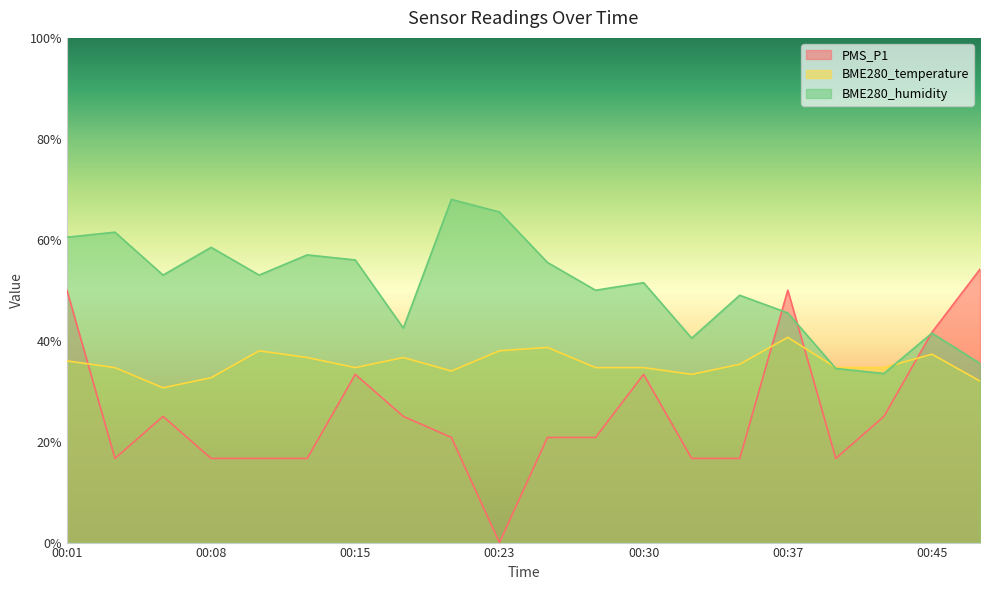

Which series ends up on top after the final intersection of BME280_humidity and PMS_P1?

PMS_P1